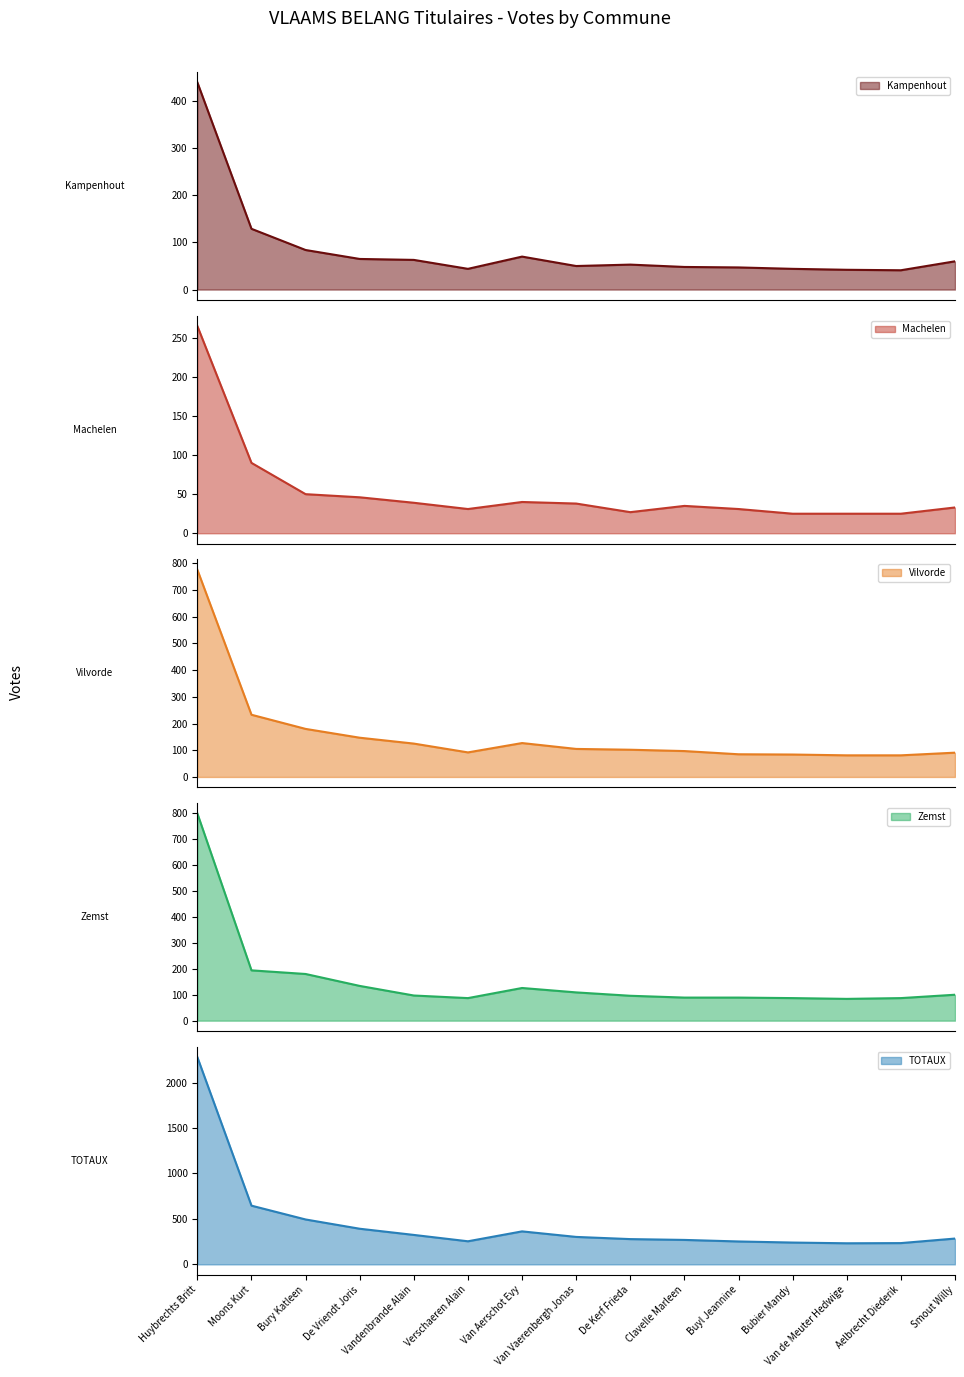

Which series changed the most between De Vriendt Joris and Bubier Mandy?

TOTAUX